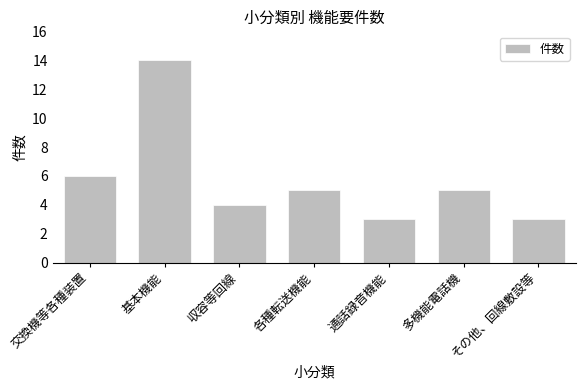

What is the smallest value displayed?

3